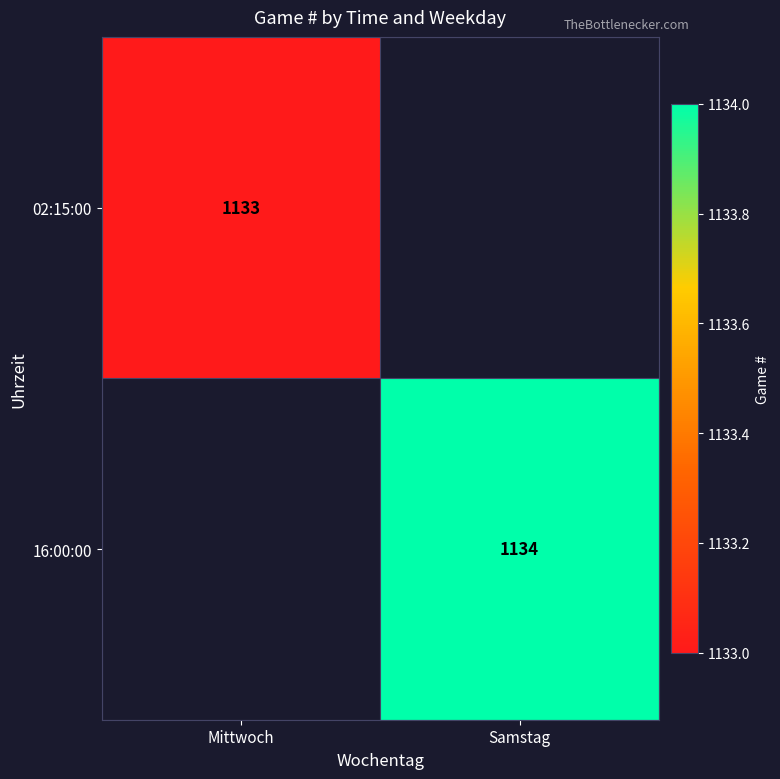

Read the 16:00:00 value at Samstag.

1134.0